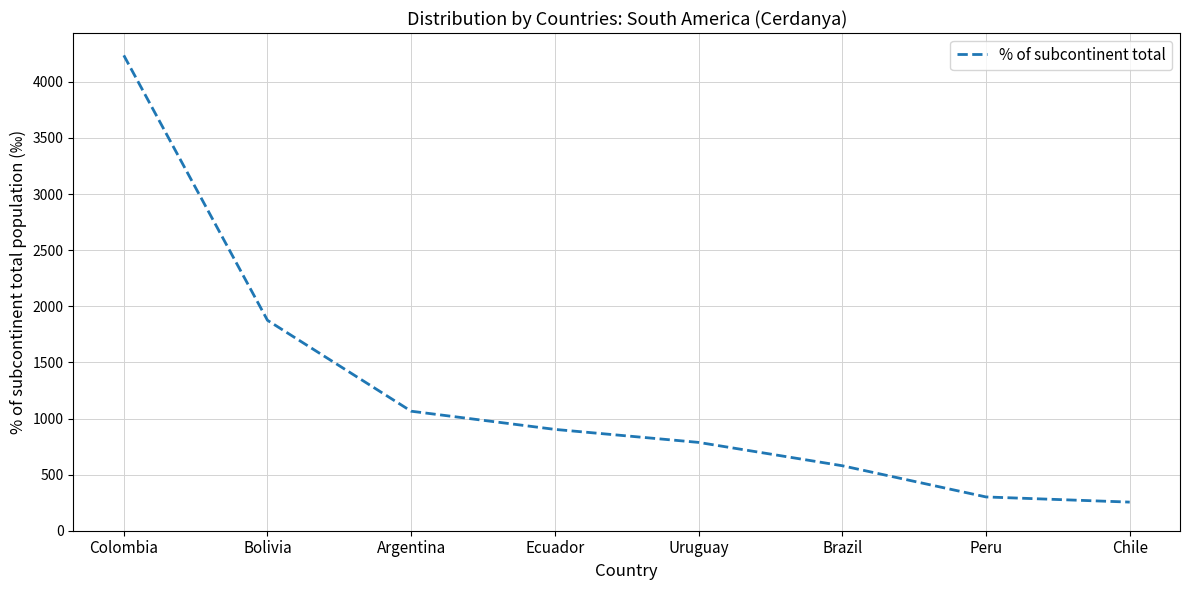

Reading left to right, transcribe all the data shown in this chart.

4236	1875	1065	903	787	579	301	255